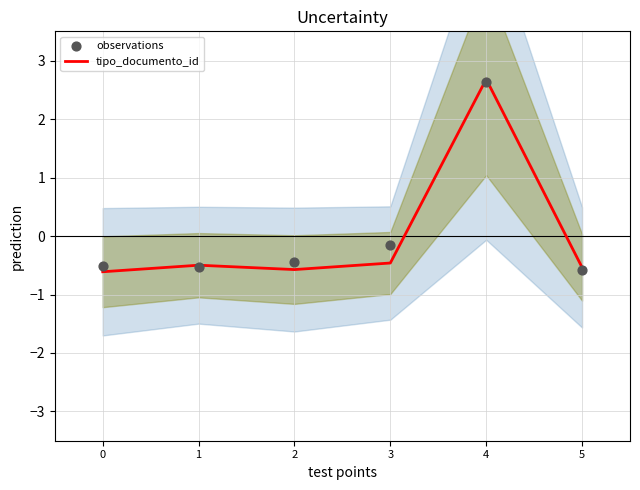

Is the value of tipo_documento_id at 4 greater than the value of observations at 3?

Yes